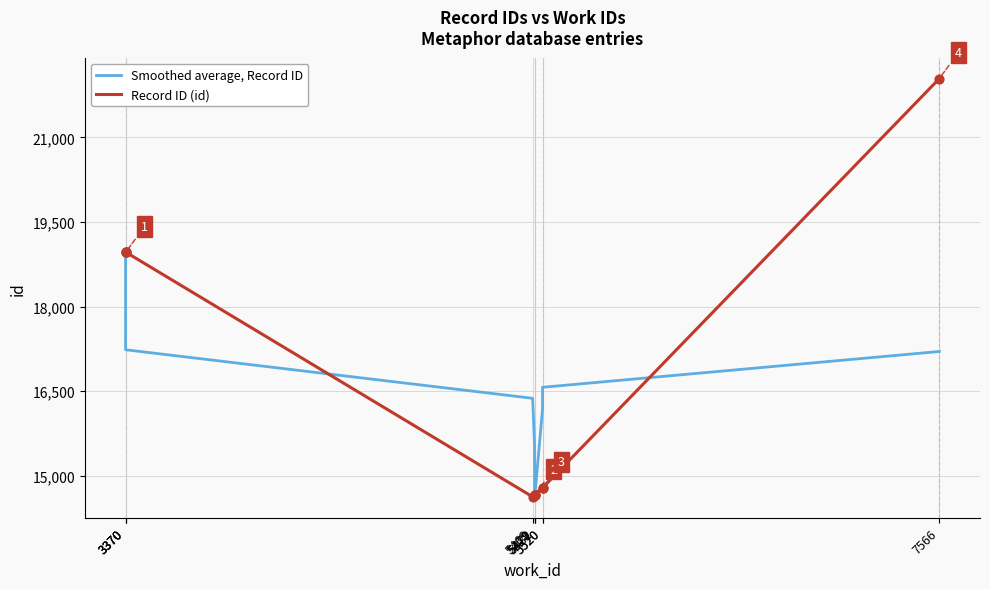

At which category is the sum across all series the highest?

7566